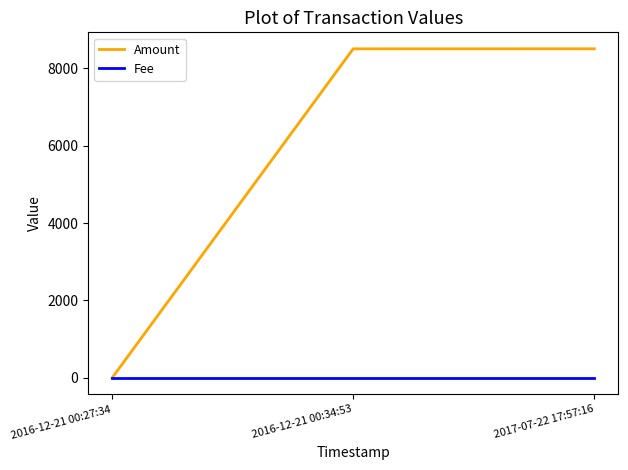

How many lines are shown in the chart?

2